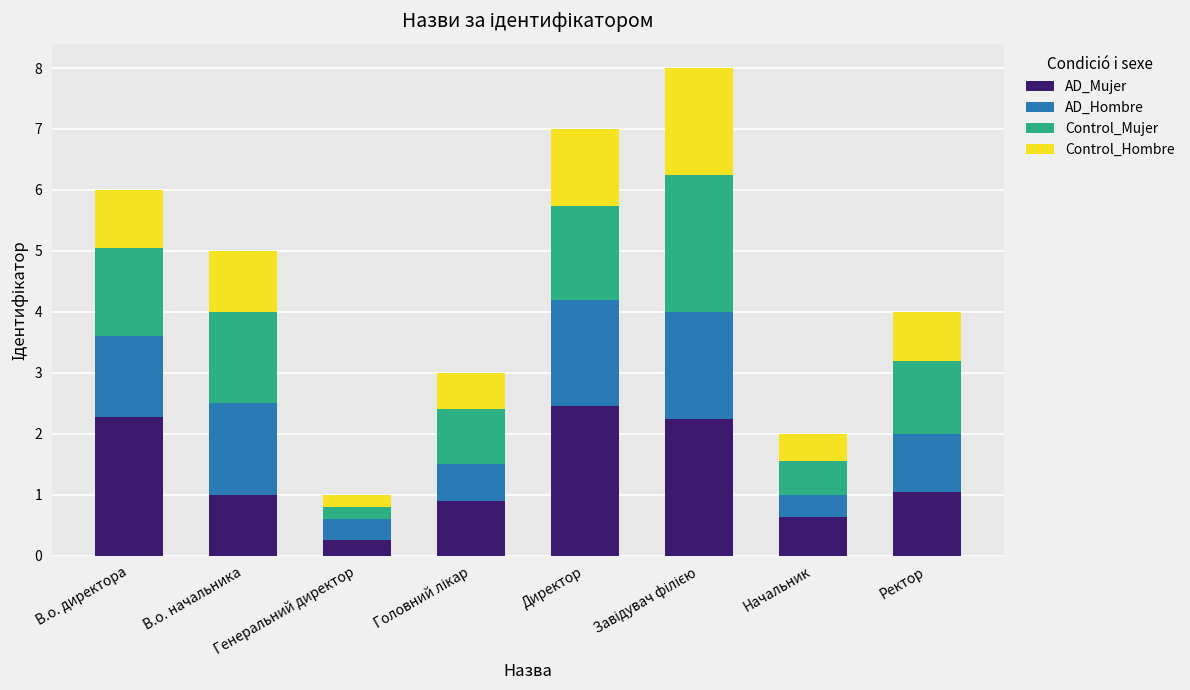

Does the chart contain any negative values?

No